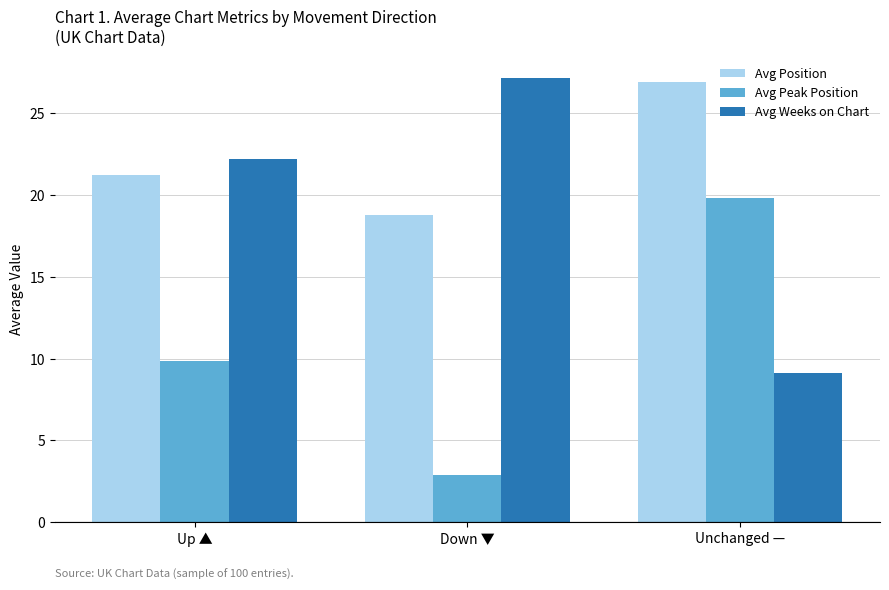

What is the label of the 2nd bar from the left?

Down ▼